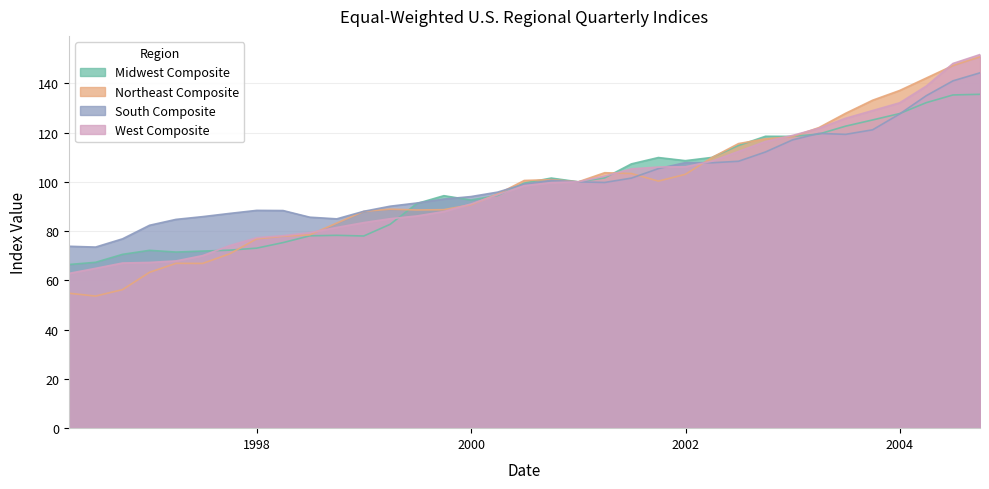

The West Composite series shows 47.1 at 1997-09-30. True or false?

False